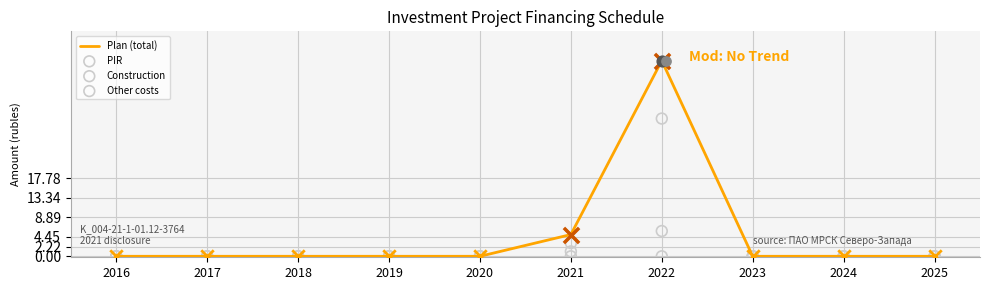

At how many categories does at least one series exceed 2?

2